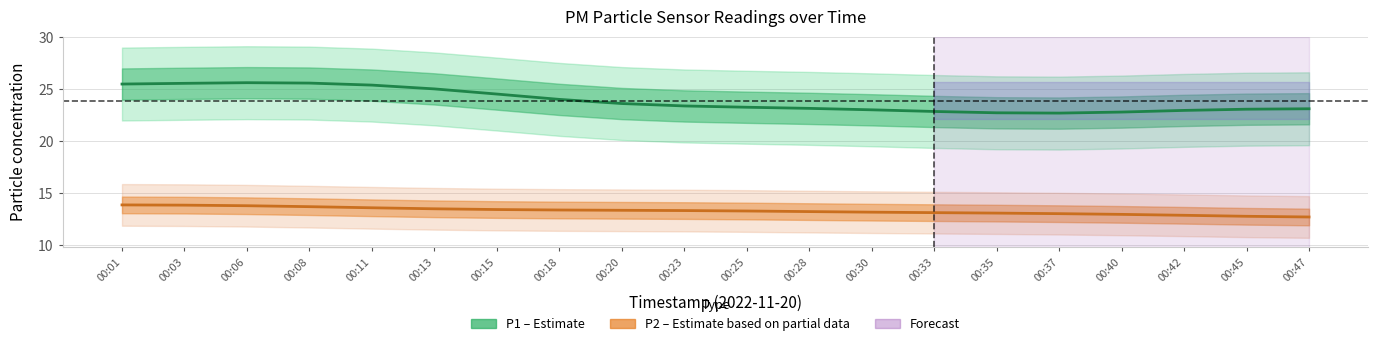

At how many categories does at least one series exceed 14?

20